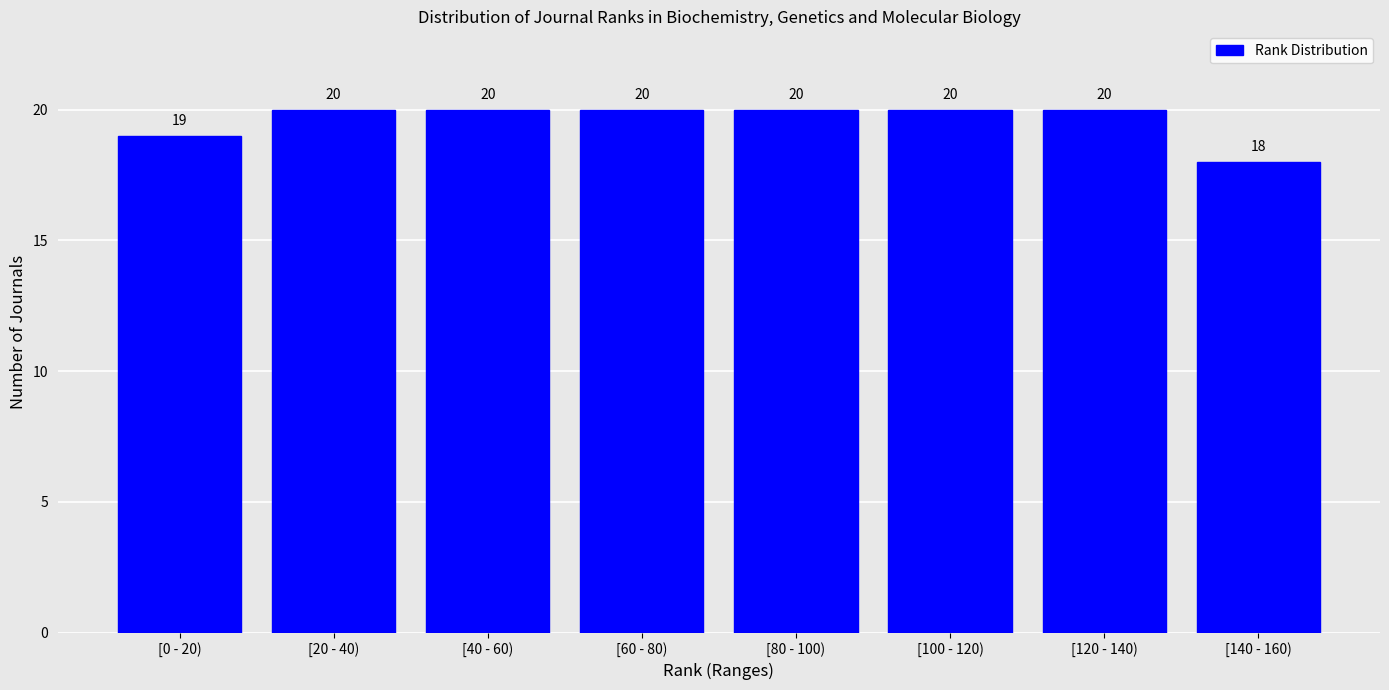

Reading left to right, list all the values displayed in this chart.

19	20	20	20	20	20	20	18